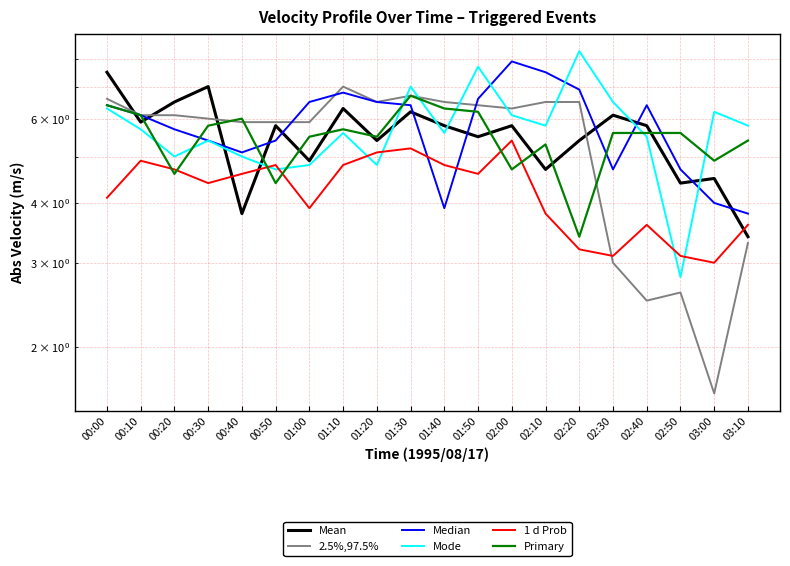

What is the maximum value for Primary?

6.7